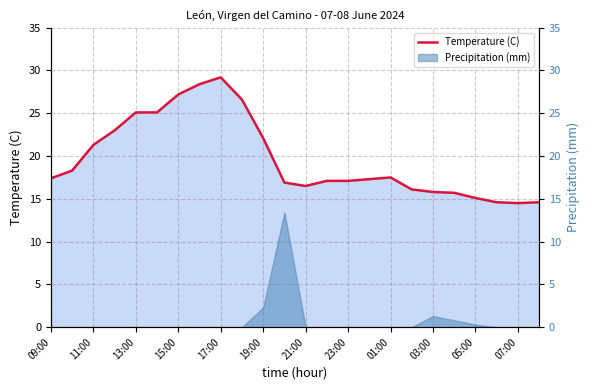

What is the sum of the values at 15 and 20?

32.4